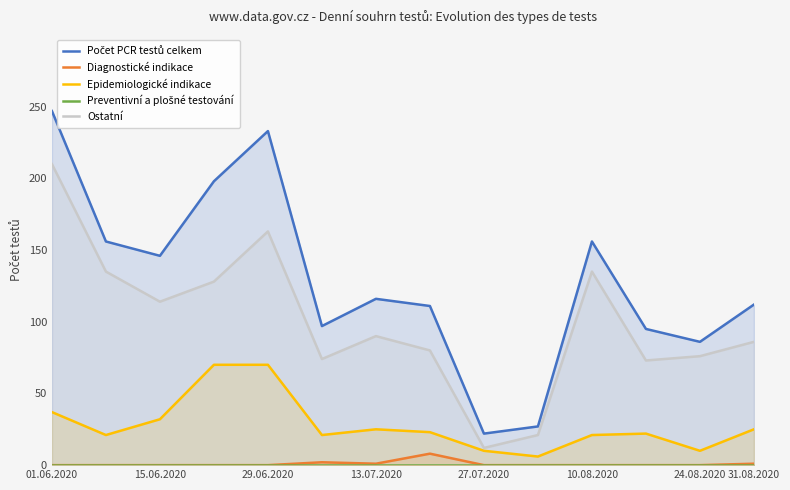

What are all the series names shown in the legend?

Počet PCR testů celkem, Diagnostické indikace, Epidemiologické indikace, Preventivní a plošné testování, Ostatní